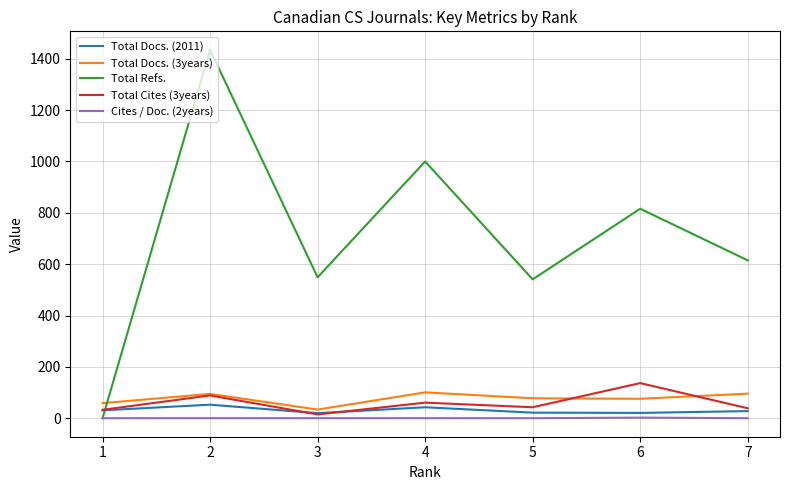

At 4, list the series in order from largest to smallest.

Total Refs., Total Docs. (3years), Total Cites (3years), Total Docs. (2011), Cites / Doc. (2years)